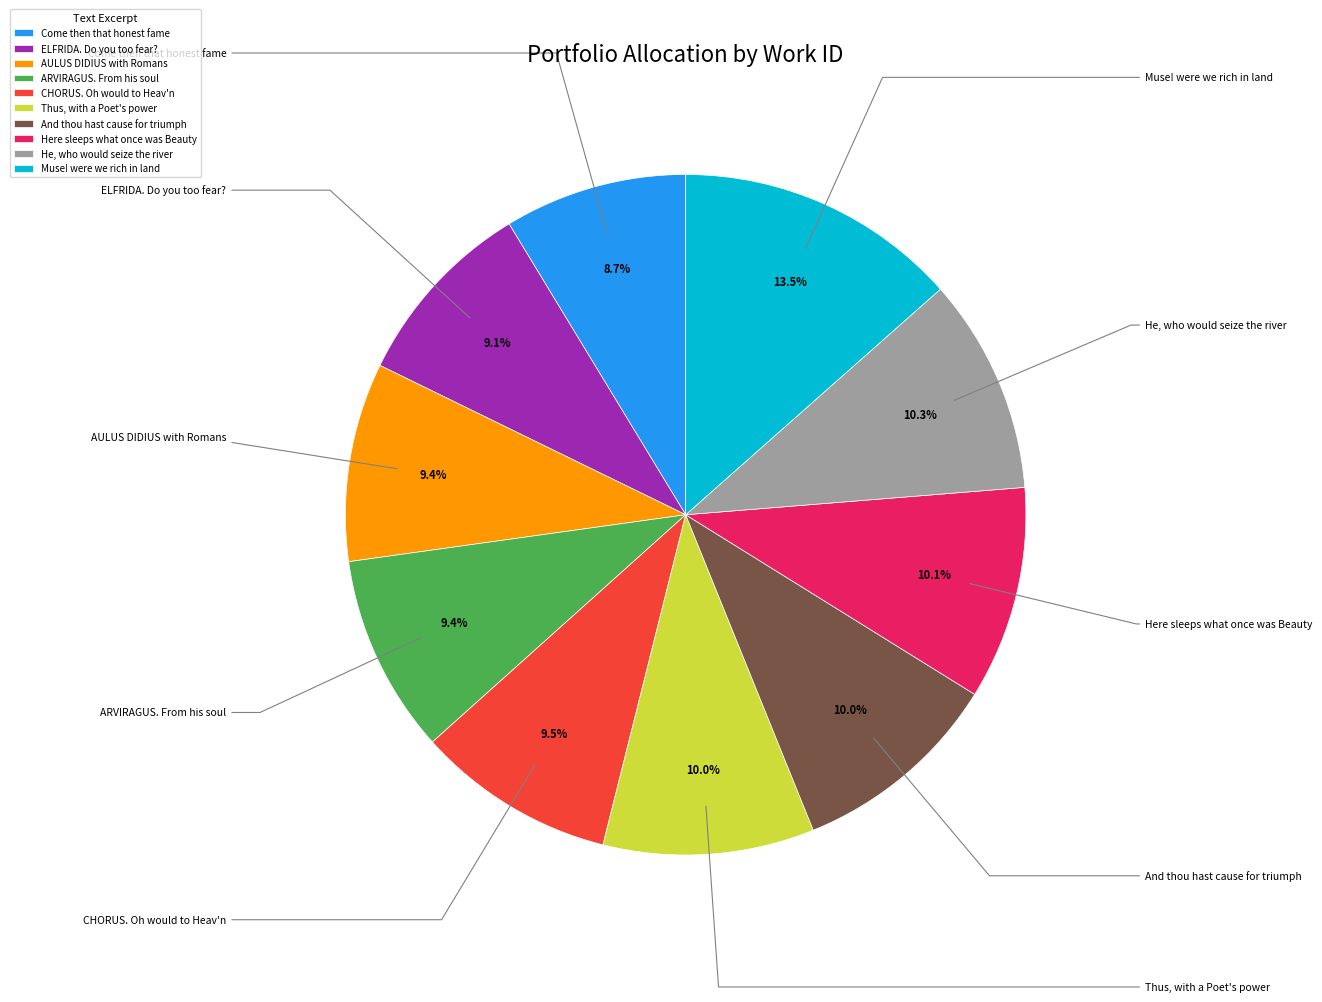

Is it true that He, who would seize the river is 1% of the pie?

False